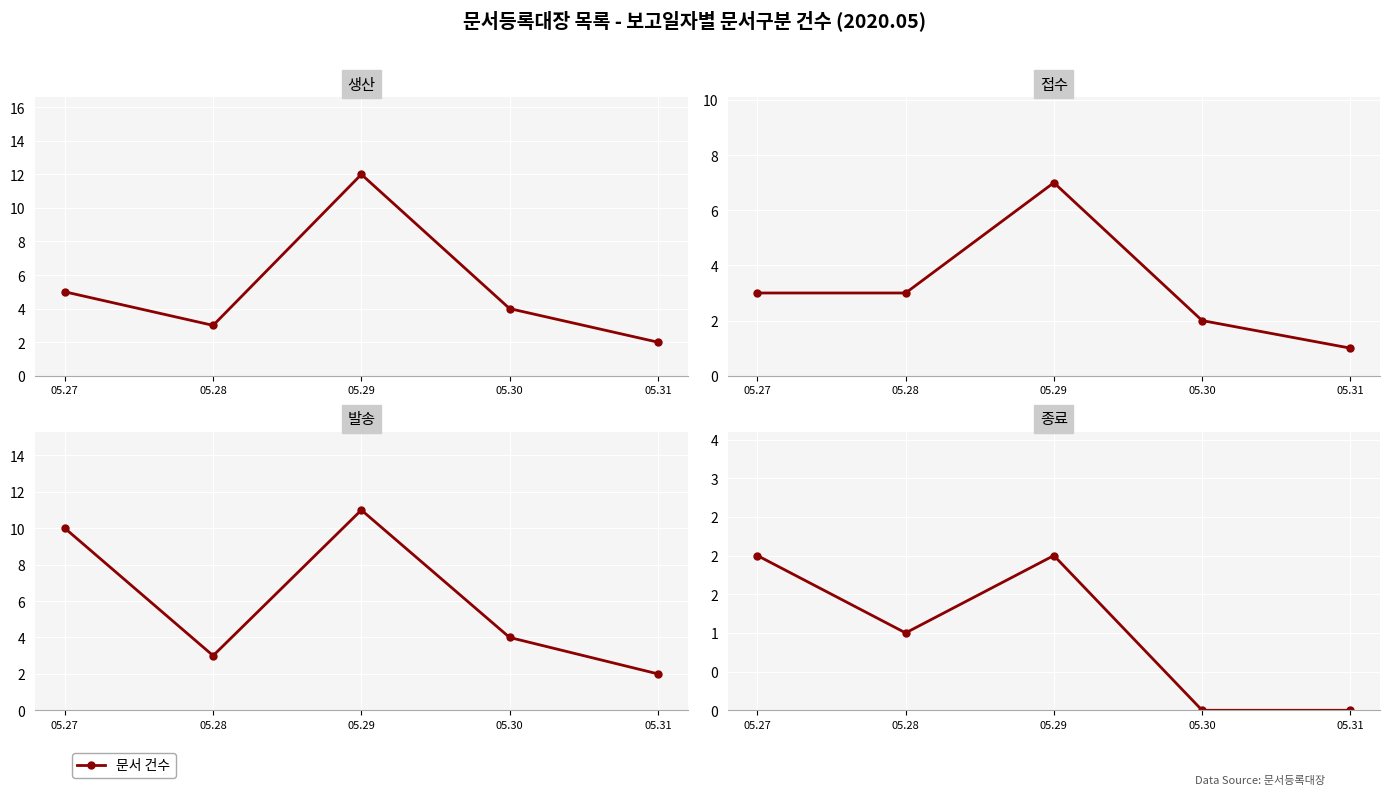

At how many categories does at least one series exceed 0?

5